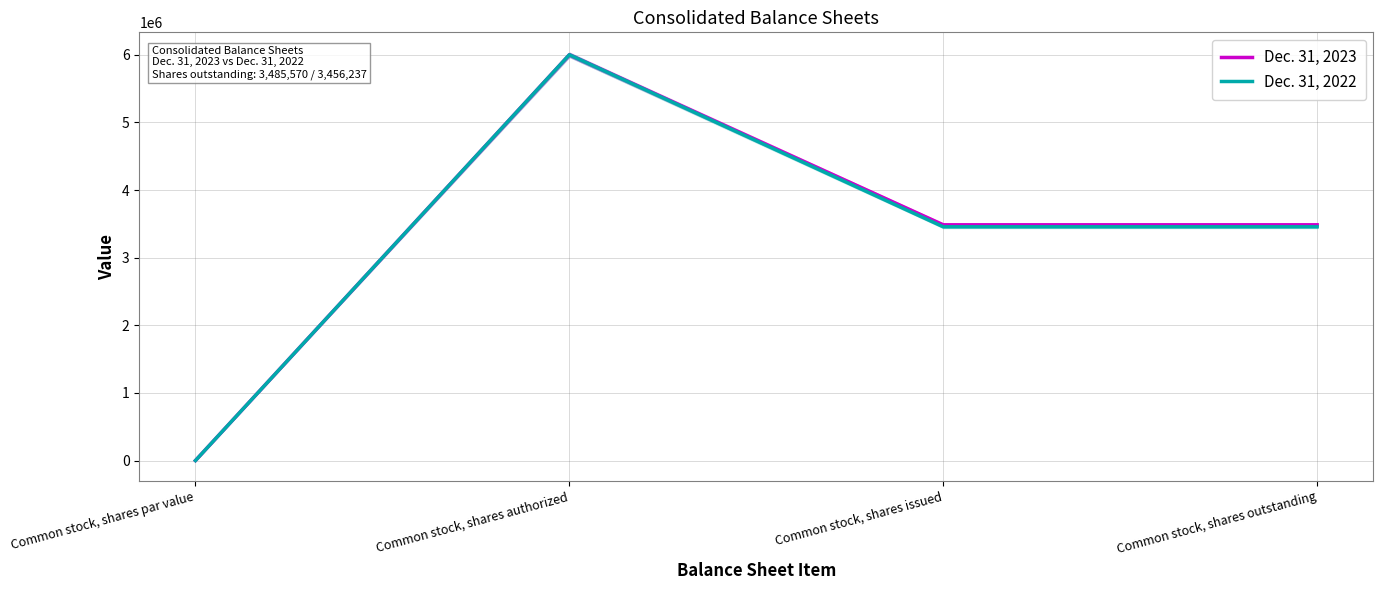

What is the sum of all Dec. 31, 2022 values?

12912479